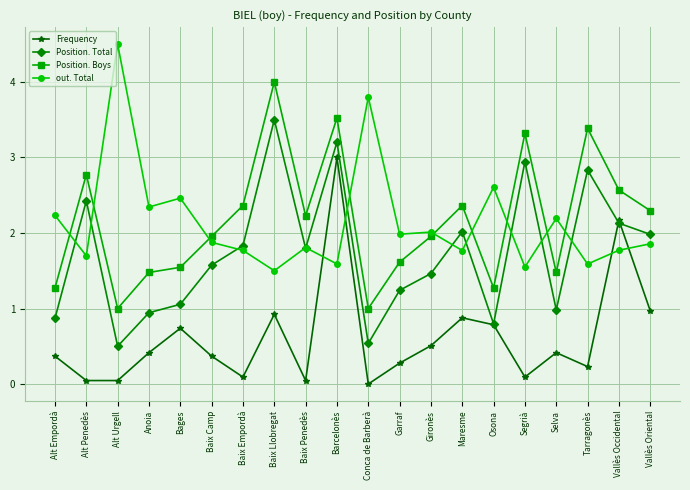

At Segrià, list the series in order from smallest to largest.

Frequency, out. Total, Position. Total, Position. Boys